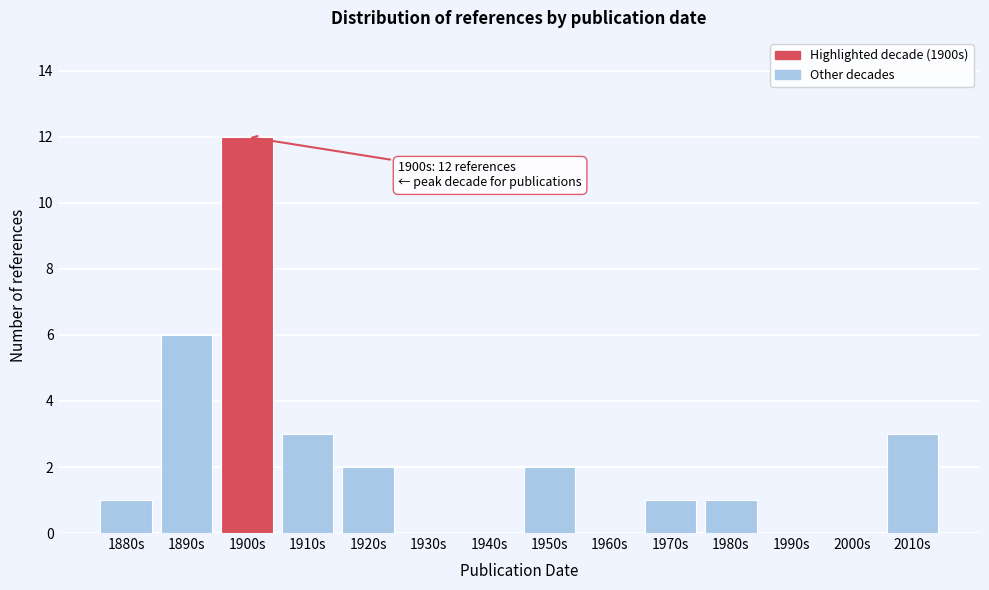

Reading right to left, transcribe all the data shown in this chart.

2010s=3	2000s=0	1990s=0	1980s=1	1970s=1	1960s=0	1950s=2	1940s=0	1930s=0	1920s=2	1910s=3	1900s=12	1890s=6	1880s=1